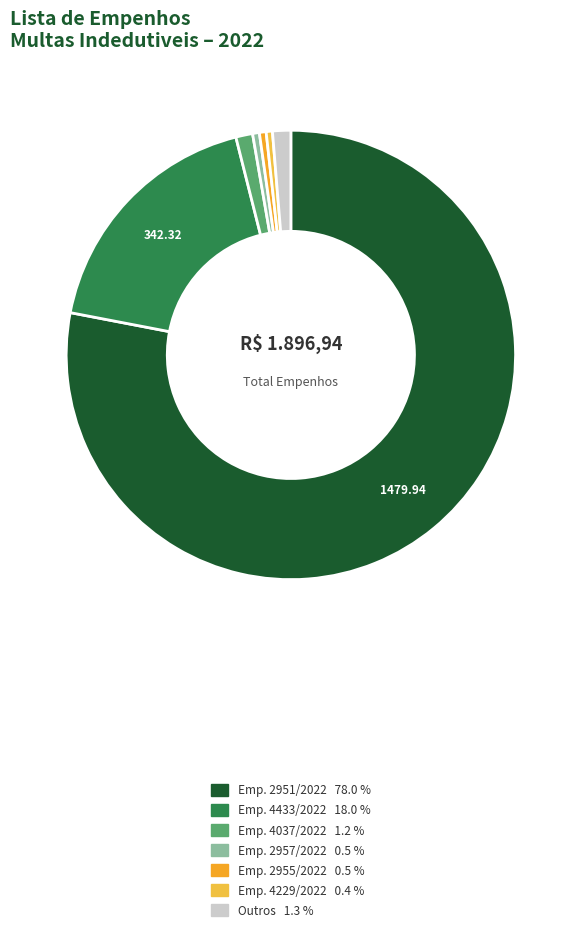

How many slices are in this pie chart?

7